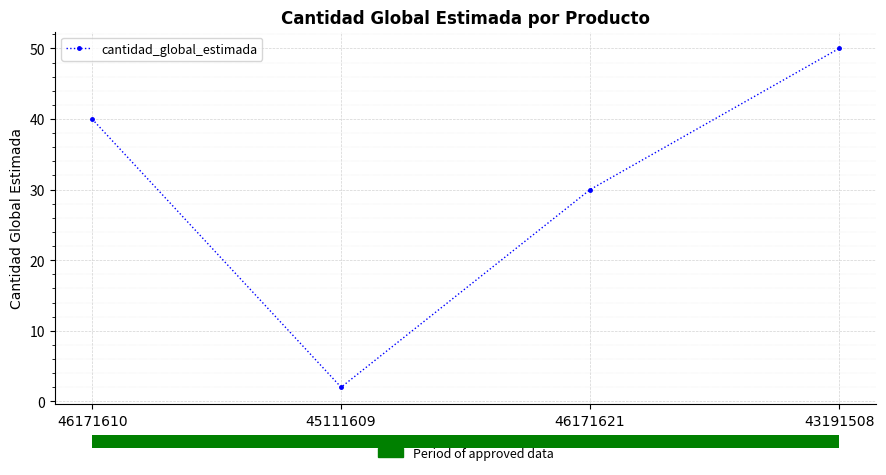

Rank the categories by value from lowest to highest.

45111609, 46171621, 46171610, 43191508